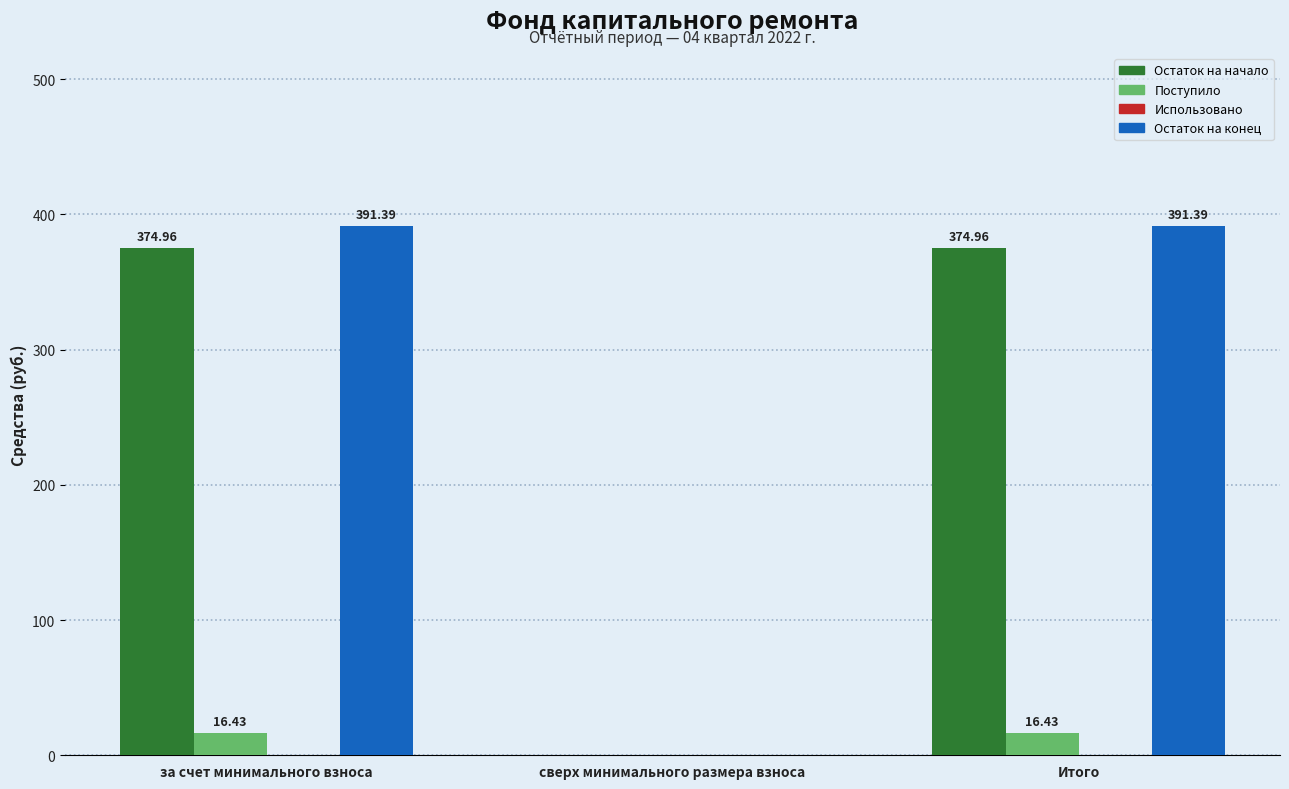

Which series has the largest total across all categories?

Остаток на конец